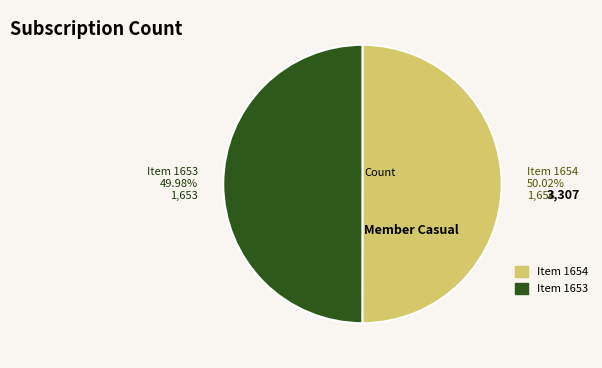

Do Item 1654 50.02% 1,654 and Item 1653 49.98% 1,653 together represent more than half of the pie?

Yes